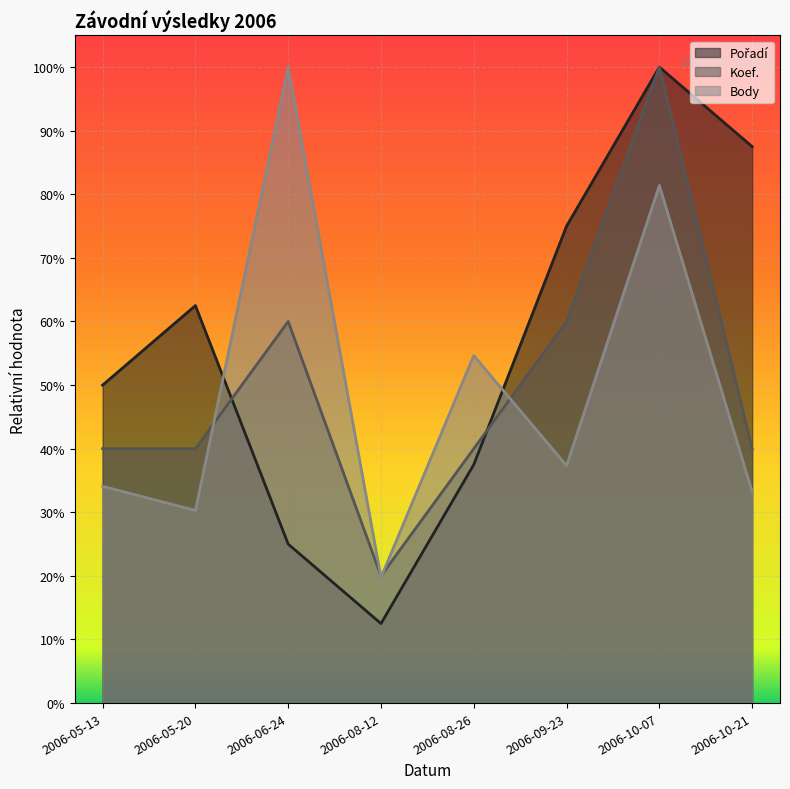

What is the minimum value for Pořadí?

0.1